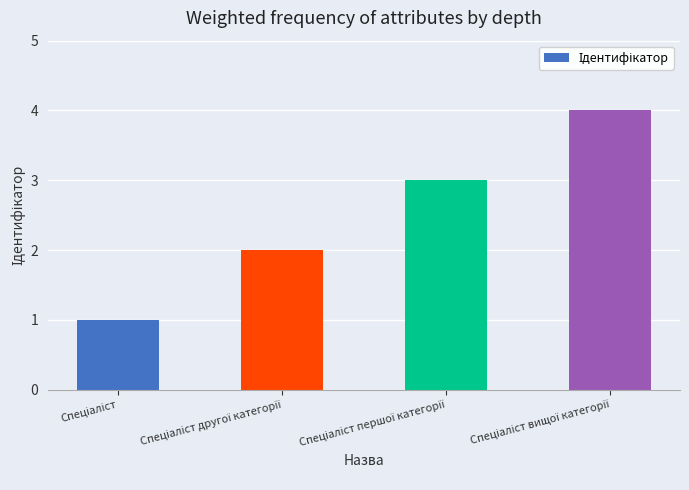

What is the sum of all values?

10